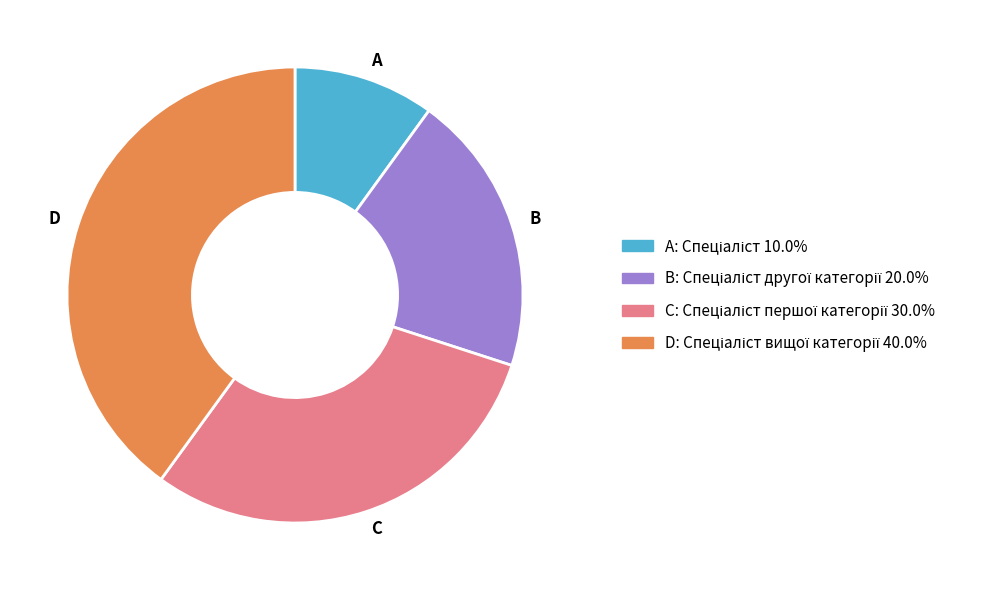

Does any single category account for the majority?

No